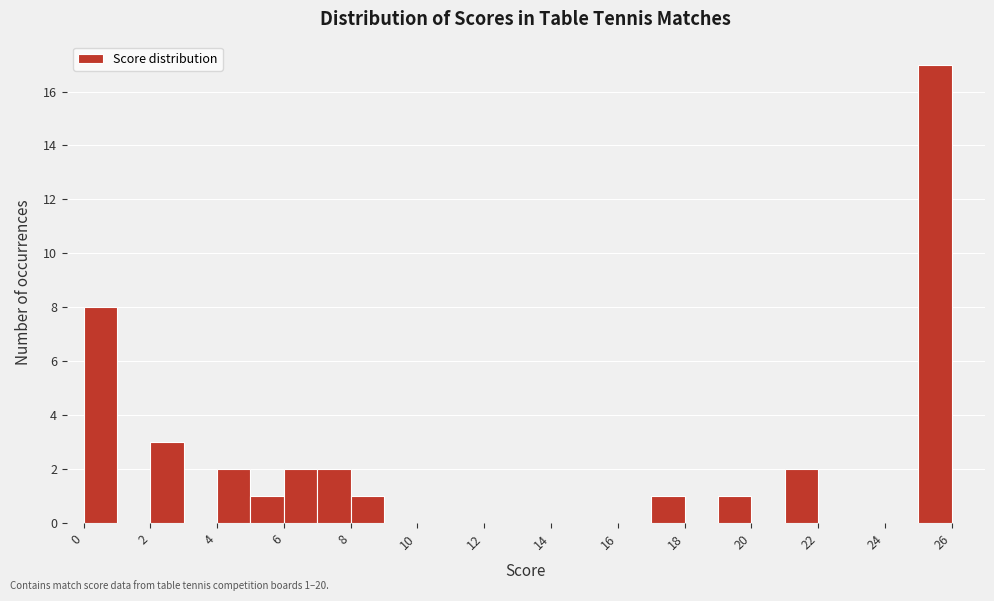

Over which range of the x-axis is the bar tallest?

25 to 26